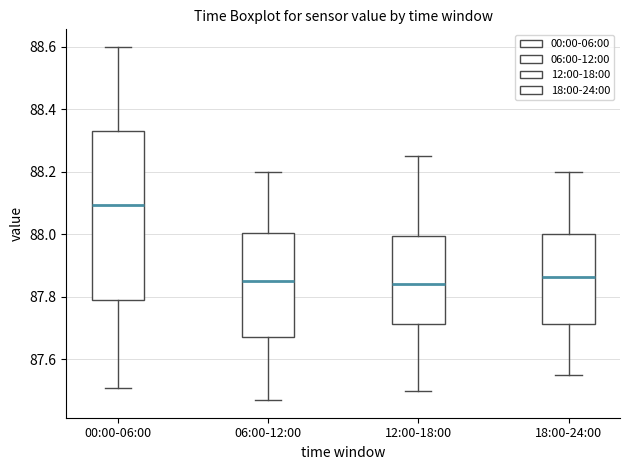

Which box's median line is the highest?

00:00-06:00